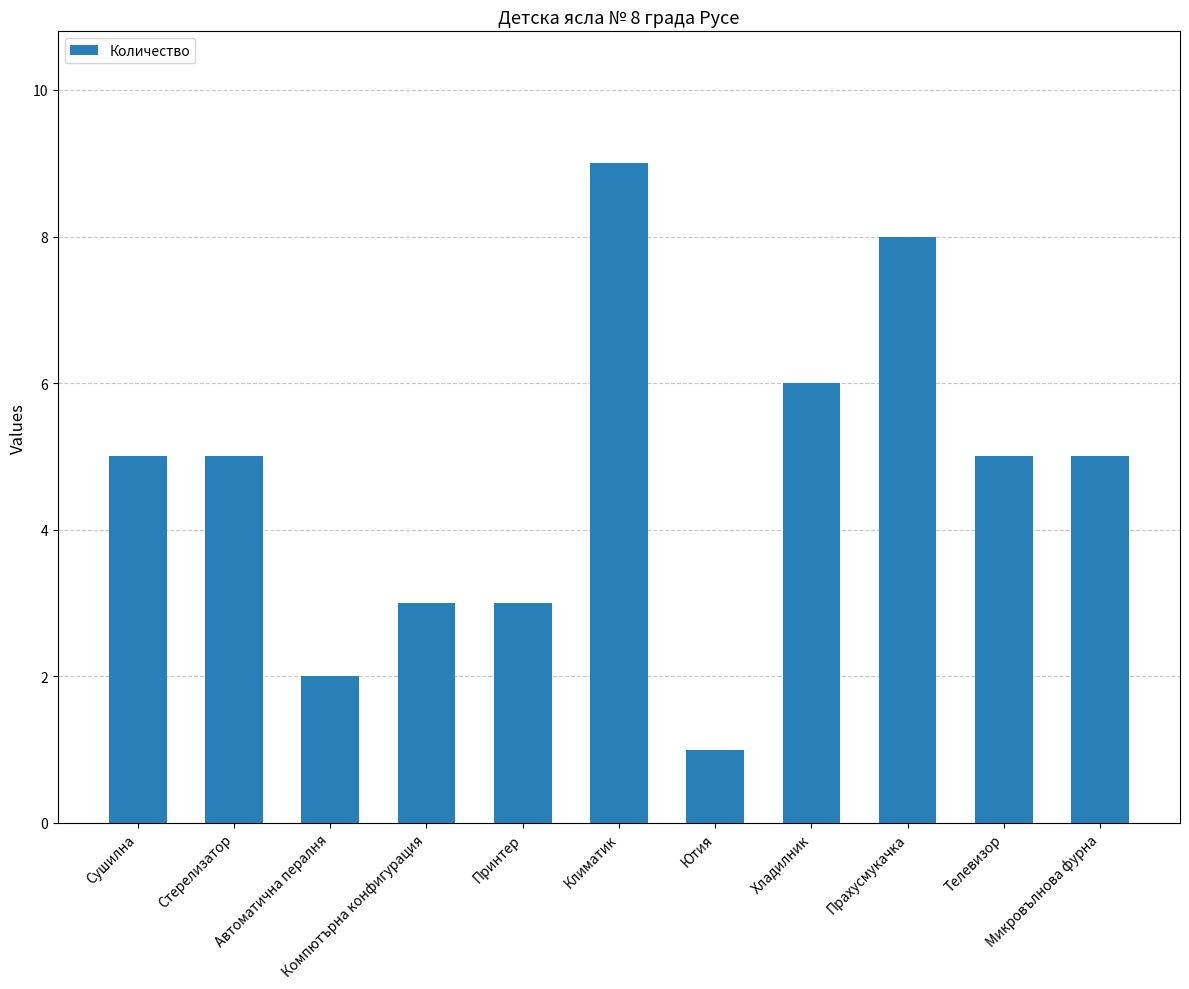

What is the average value?

5